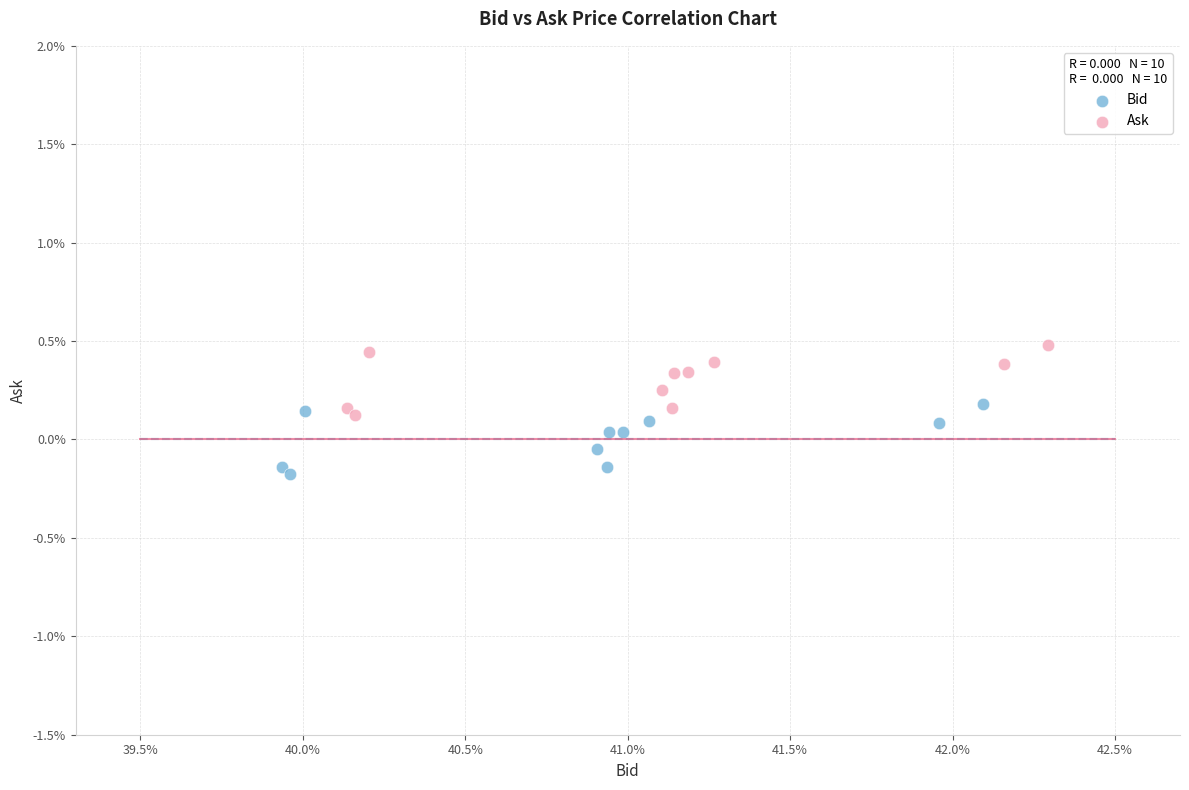

Which series reaches the minimum Y coordinate?

Bid